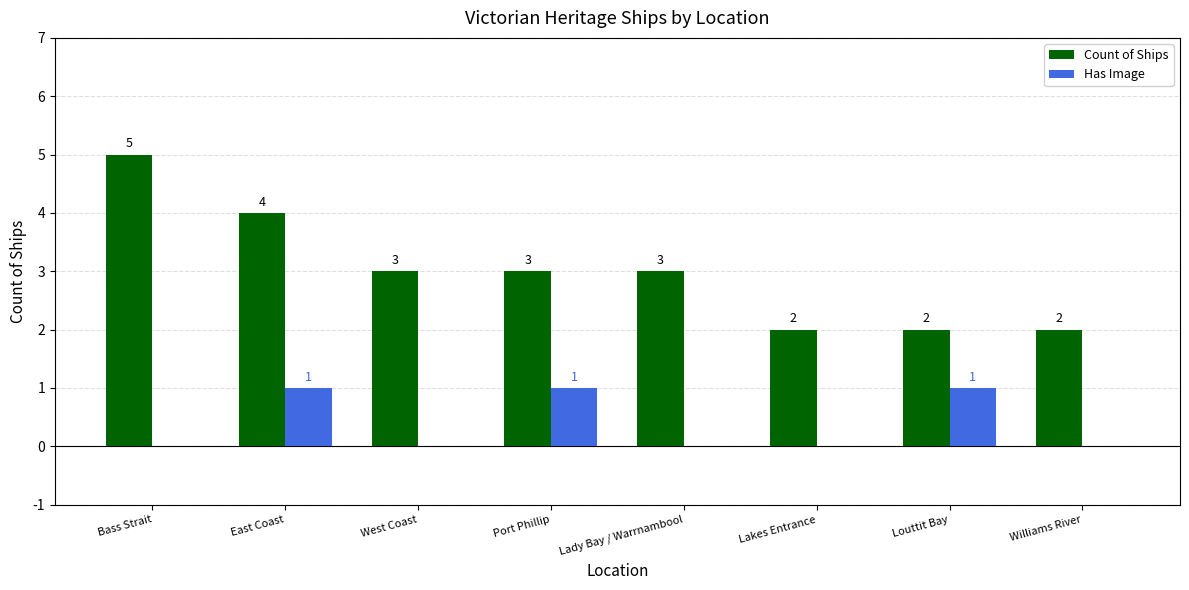

What is the sum of all Count of Ships values?

24